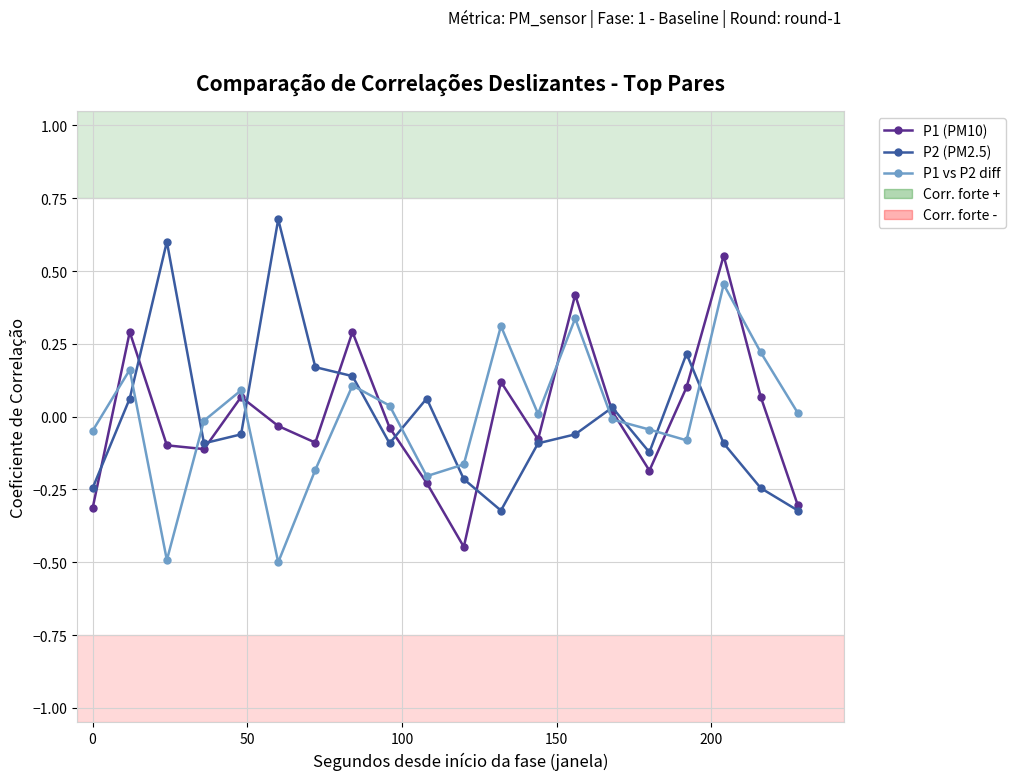

What is the smallest value displayed?

-0.5